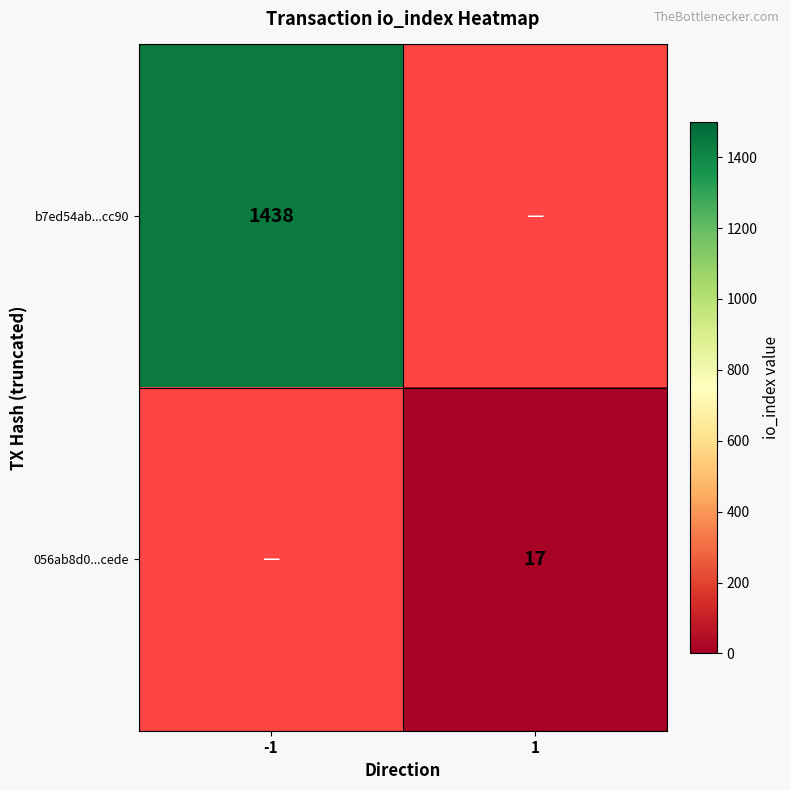

Is the value of 056ab8d0...cede at 1 greater than the value of b7ed54ab...cc90 at -1?

No